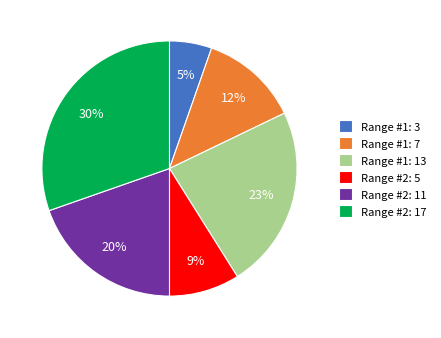

To the nearest percent, what is the difference between the largest and smallest slice percentages?

25%